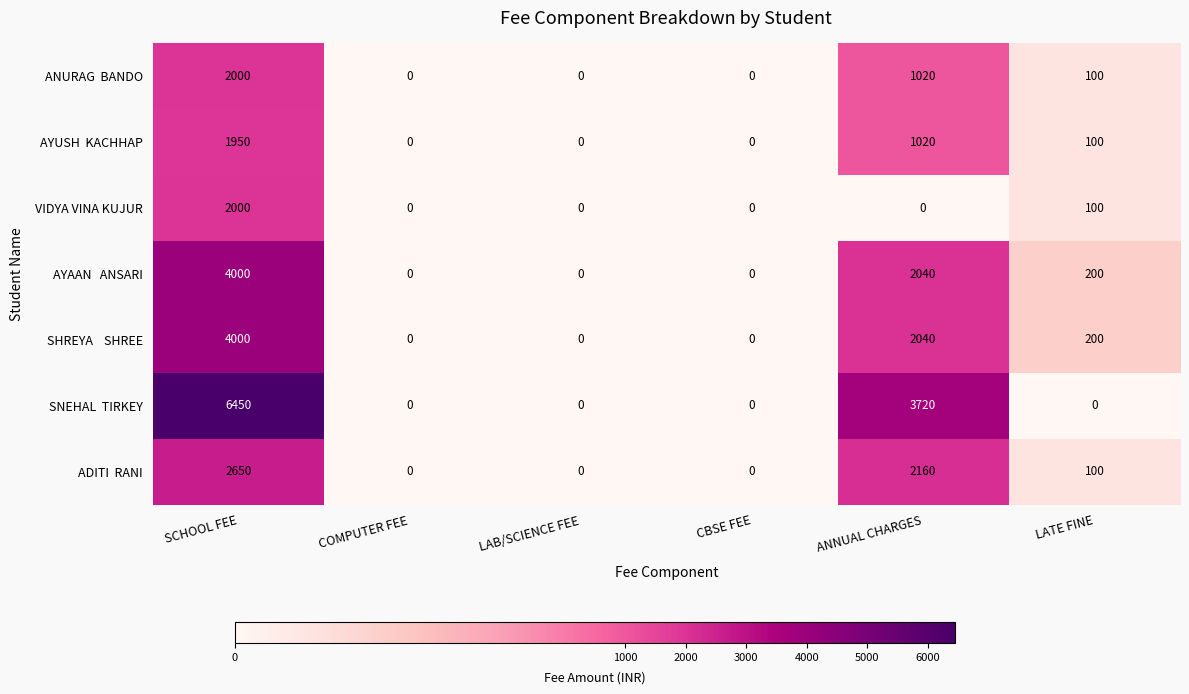

What is the difference between the highest and lowest values at ANNUAL CHARGES?

3720